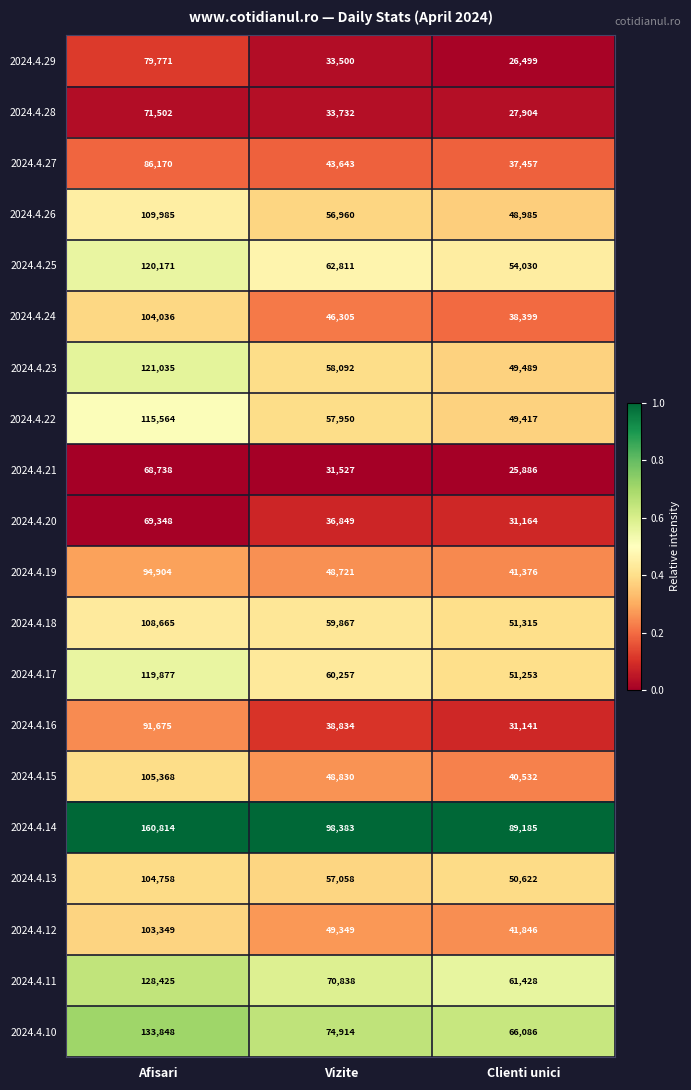

Rank the series by their maximum value, from highest to lowest.

2024.4.14, 2024.4.10, 2024.4.11, 2024.4.23, 2024.4.25, 2024.4.17, 2024.4.22, 2024.4.26, 2024.4.18, 2024.4.15, 2024.4.13, 2024.4.24, 2024.4.12, 2024.4.19, 2024.4.16, 2024.4.27, 2024.4.29, 2024.4.28, 2024.4.20, 2024.4.21